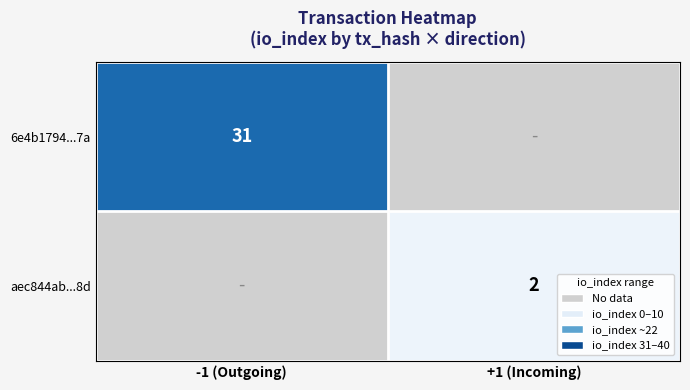

True or false: aec844ab...8d has a value of 3 at +1 (Incoming).

False